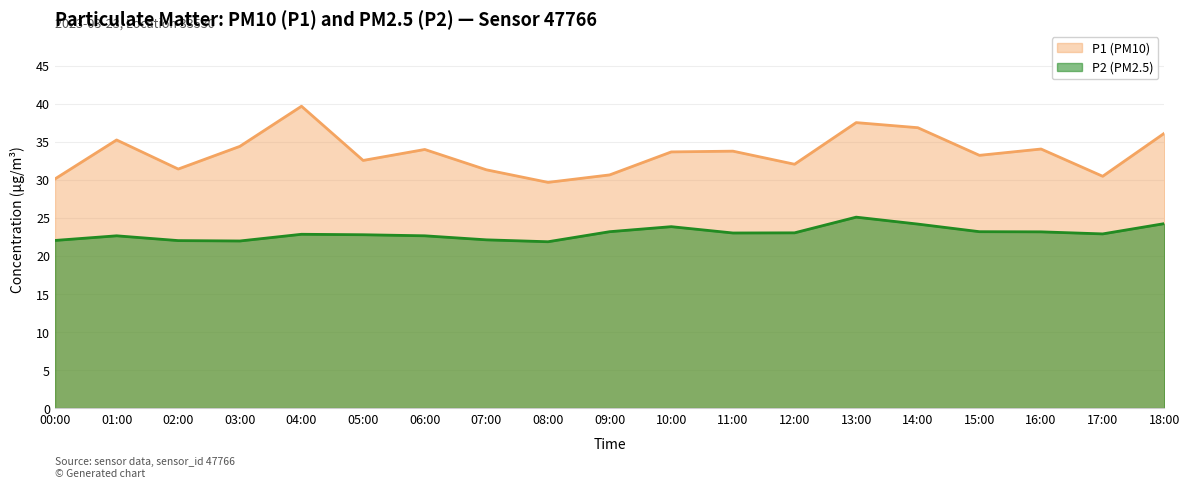

What is the average value of the P2 series?

23.0